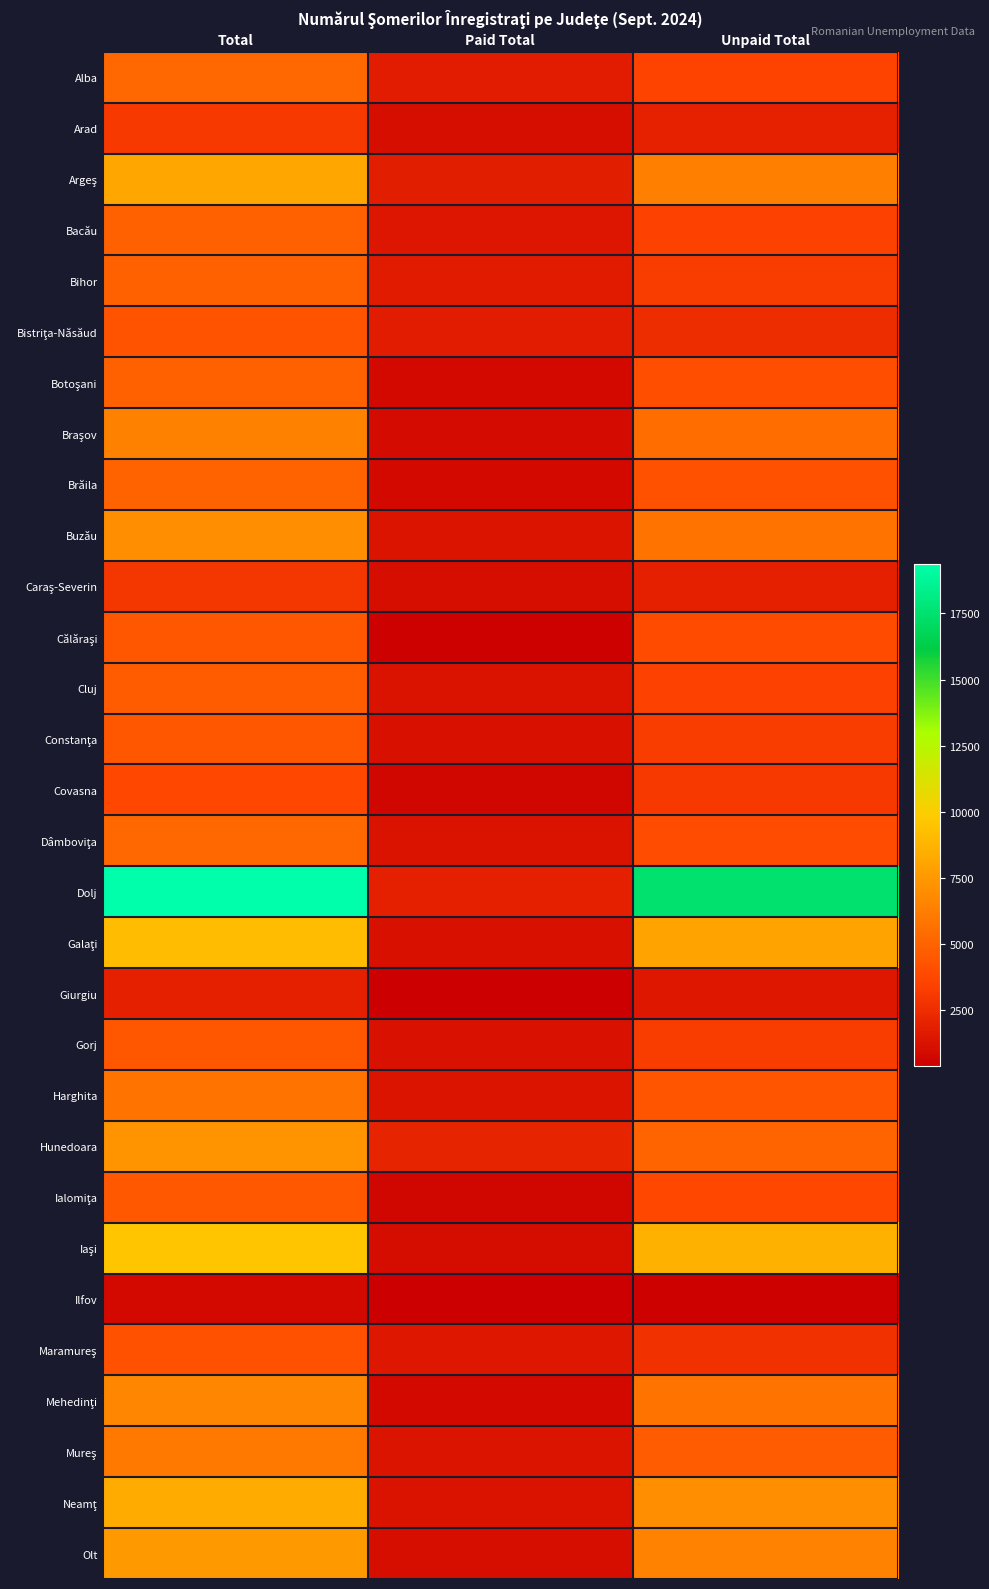

Which series has the largest range (max minus min)?

Dolj